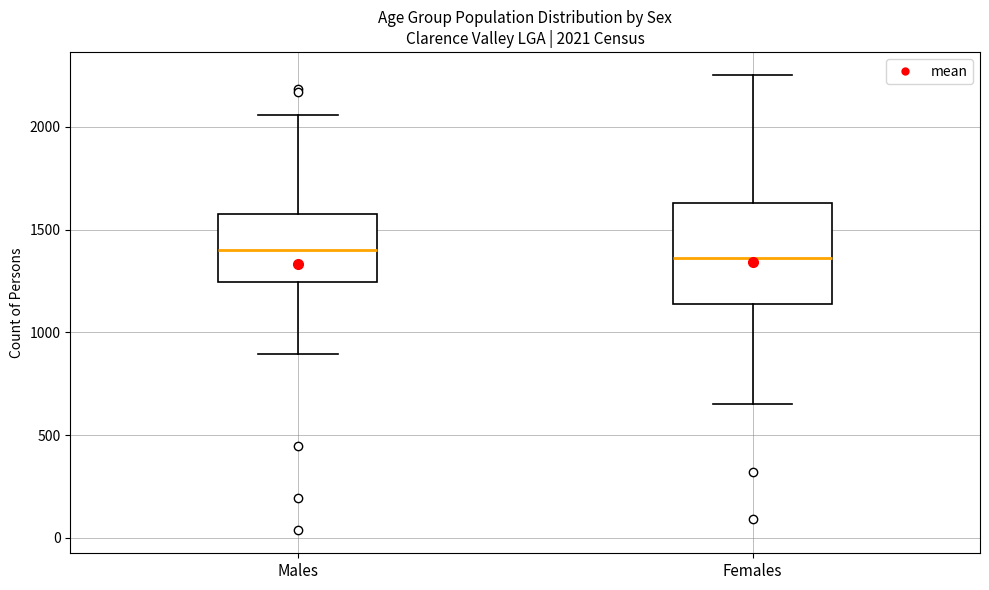

Which box is the tallest, from its lower edge to its upper edge?

Females